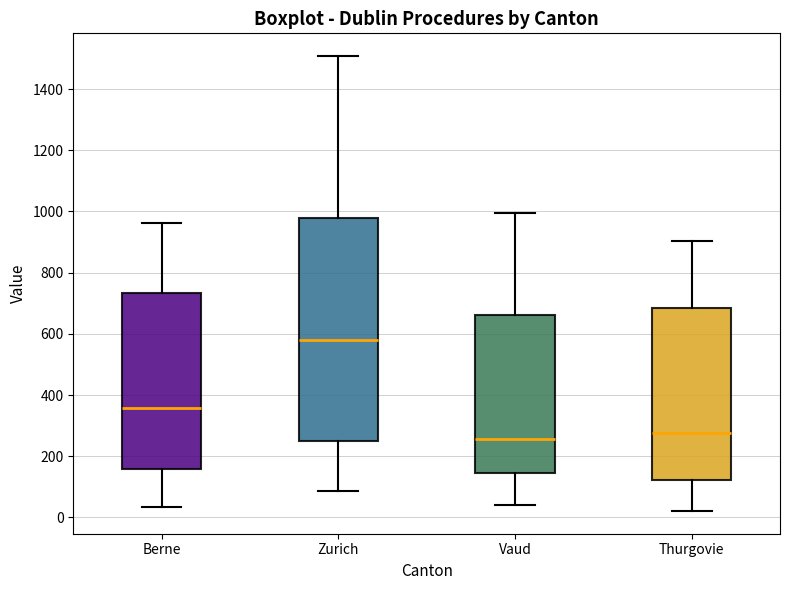

Which box is the tallest, from its lower edge to its upper edge?

Zurich